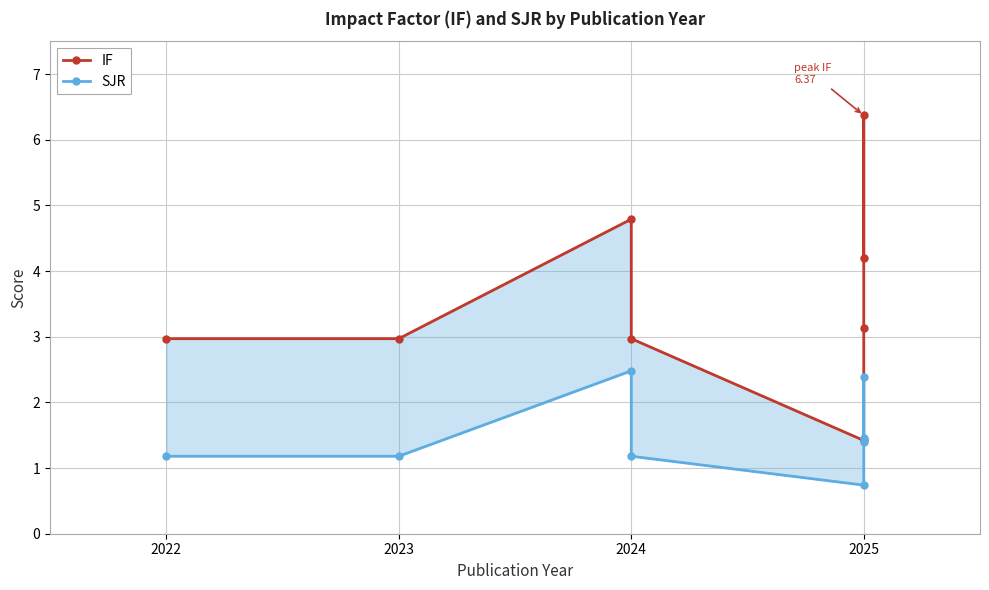

What is the difference between the second highest and minimum values in the IF series?

3.4